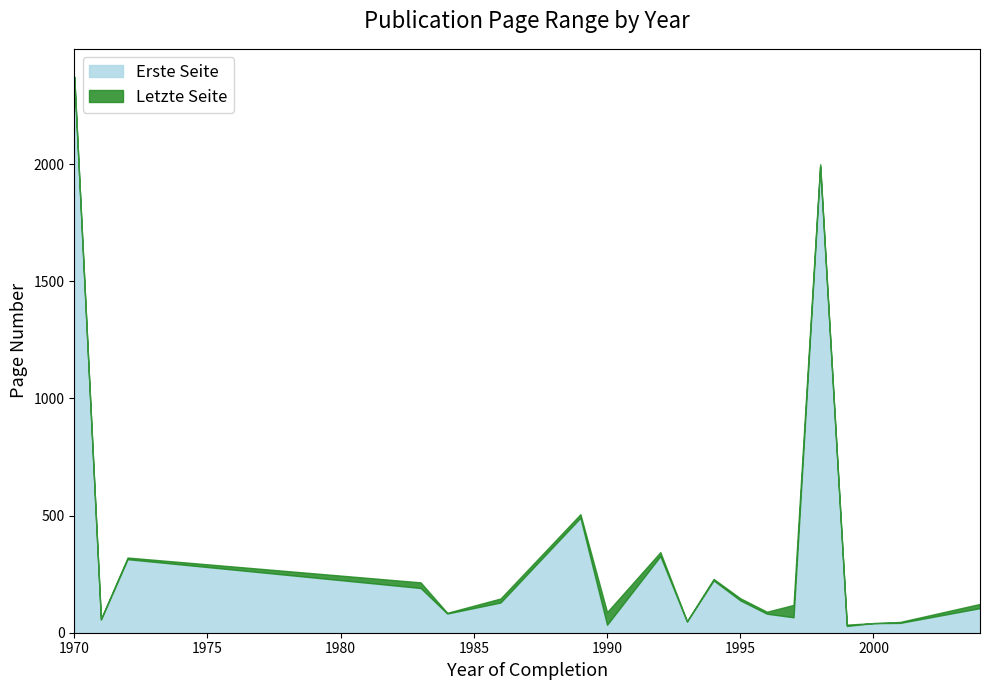

Does the chart have visible grid lines?

No